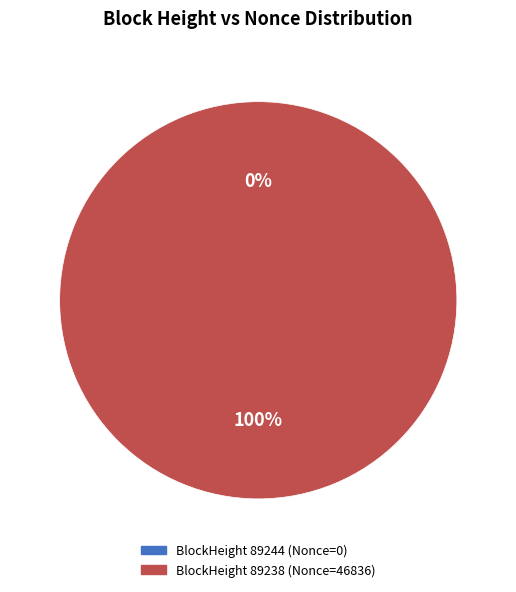

What is the largest slice in the pie chart?

89238